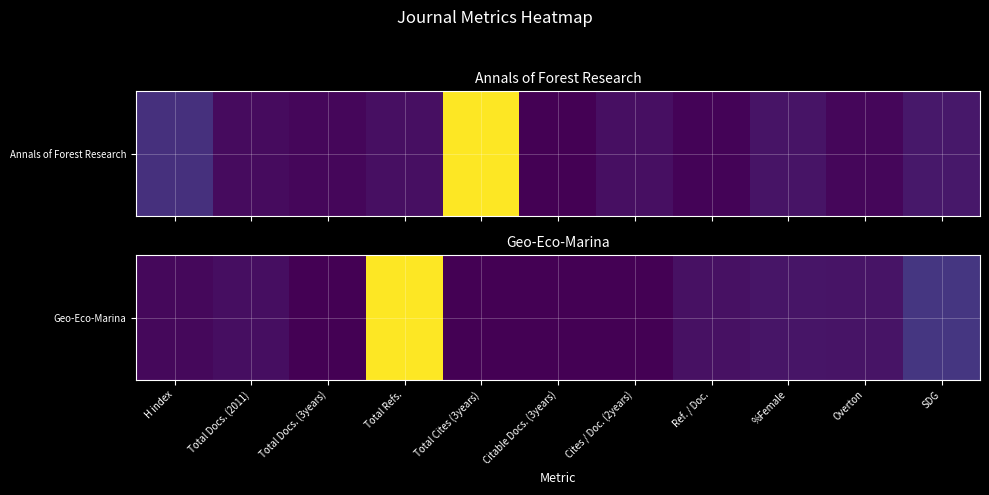

Is it true that the value at %Female is 10?

False